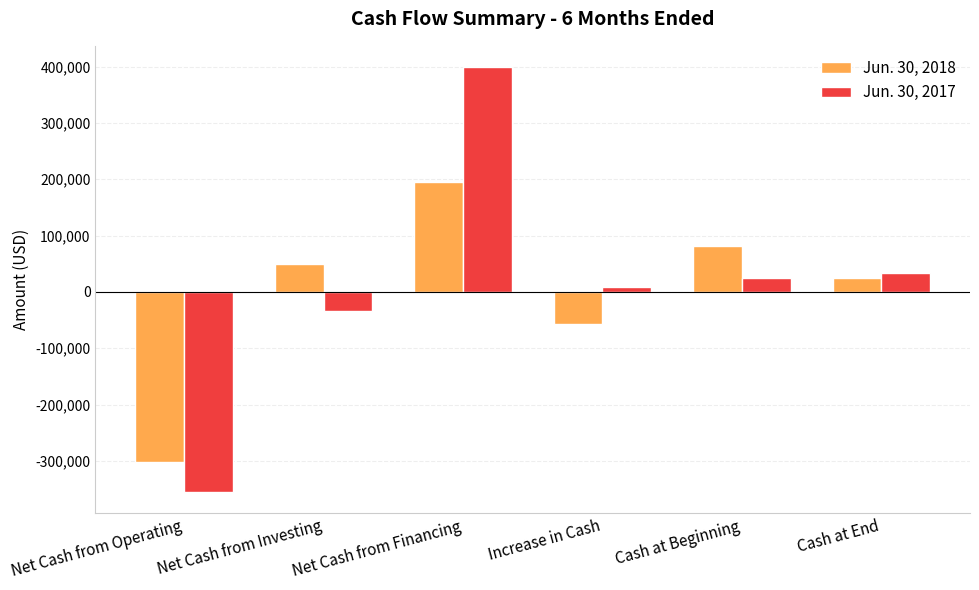

What is the label of the 4th bar from the right?

Net Cash from Financing